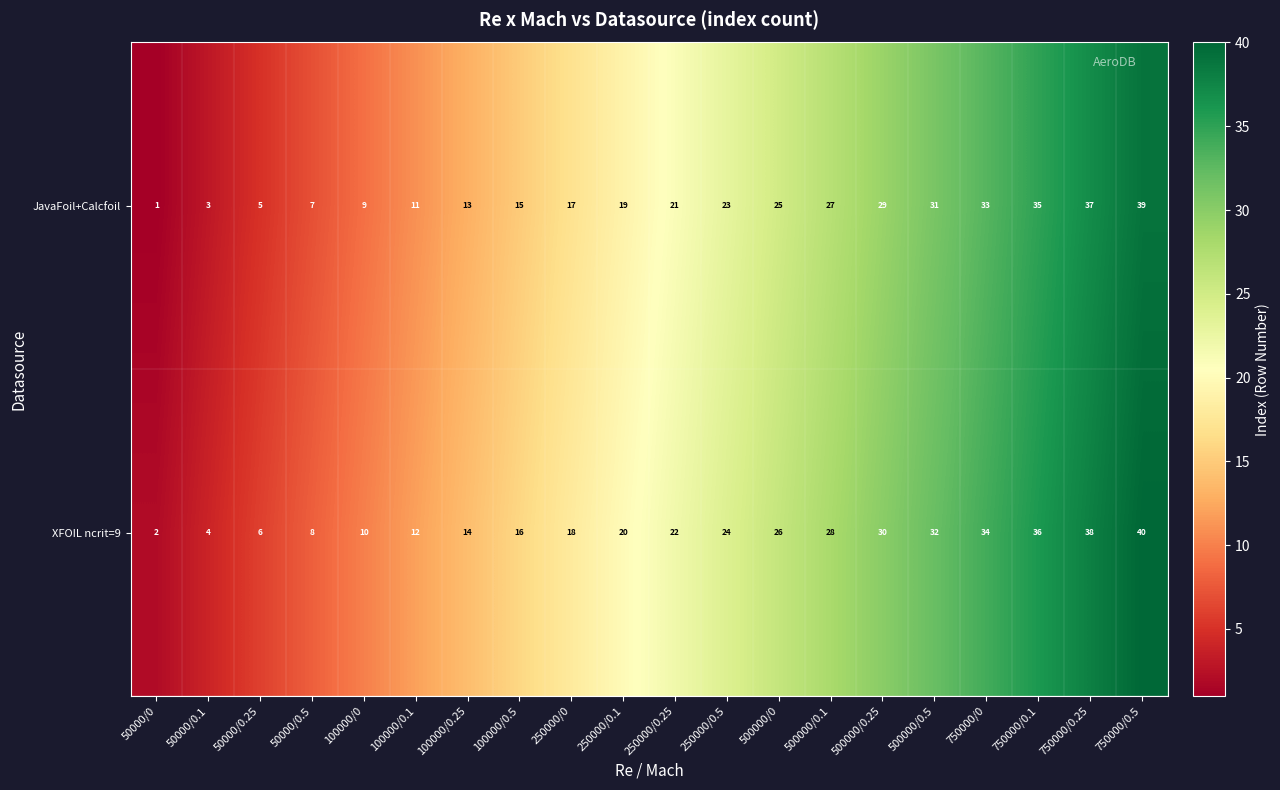

At which label does XFOIL ncrit=9 reach its minimum?

50000/0